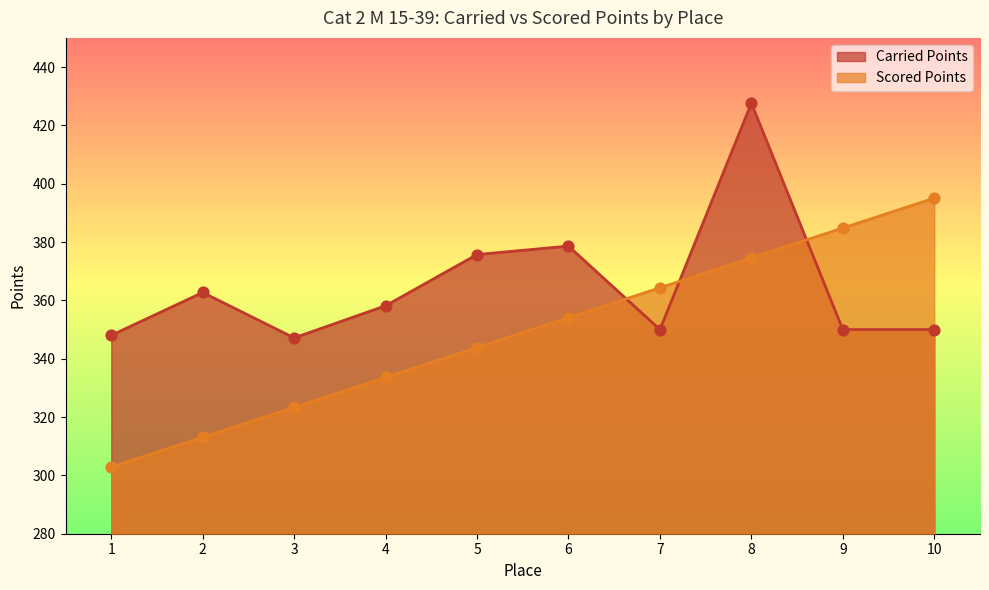

Which series has the largest Y range (max minus min)?

Scored Points